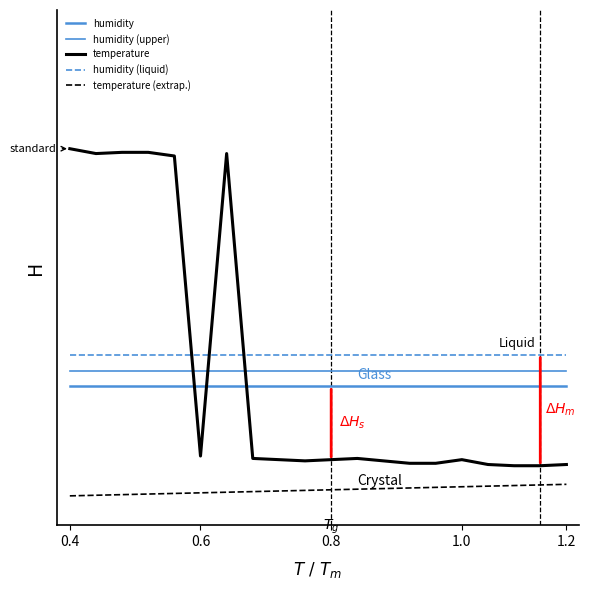

What is the average value?

0.3